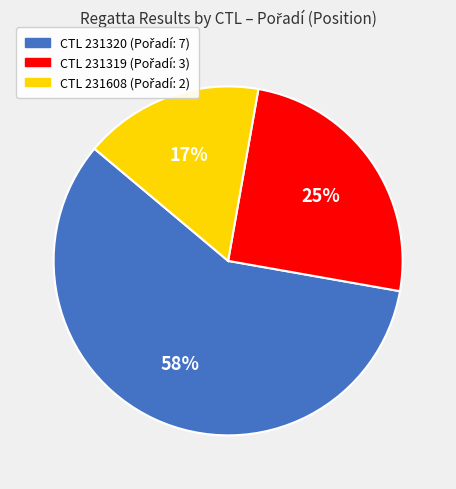

To the nearest percent, what is the average slice percentage?

33%